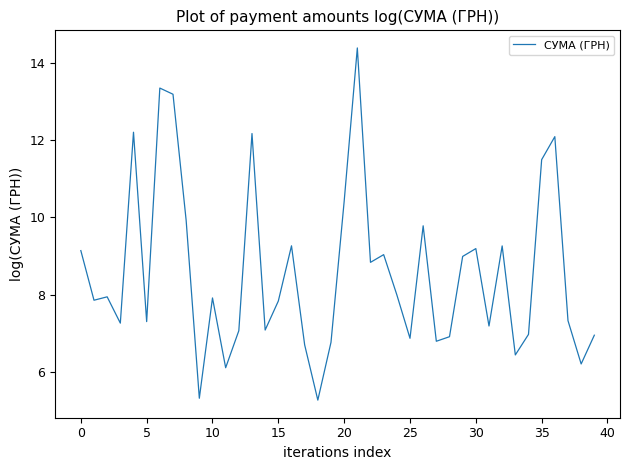

What is the difference between the maximum and minimum values?

9.1